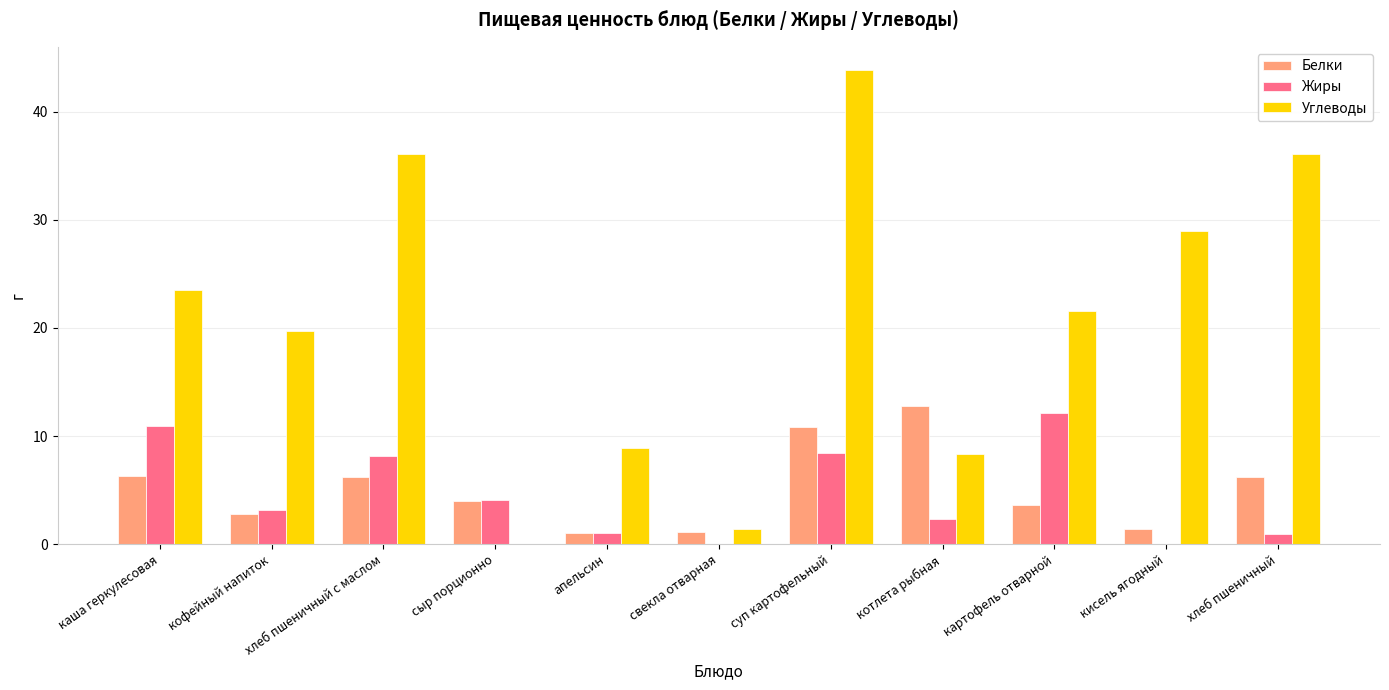

Is the value of Белки at суп картофельный greater than the value of Жиры at свекла отварная?

Yes